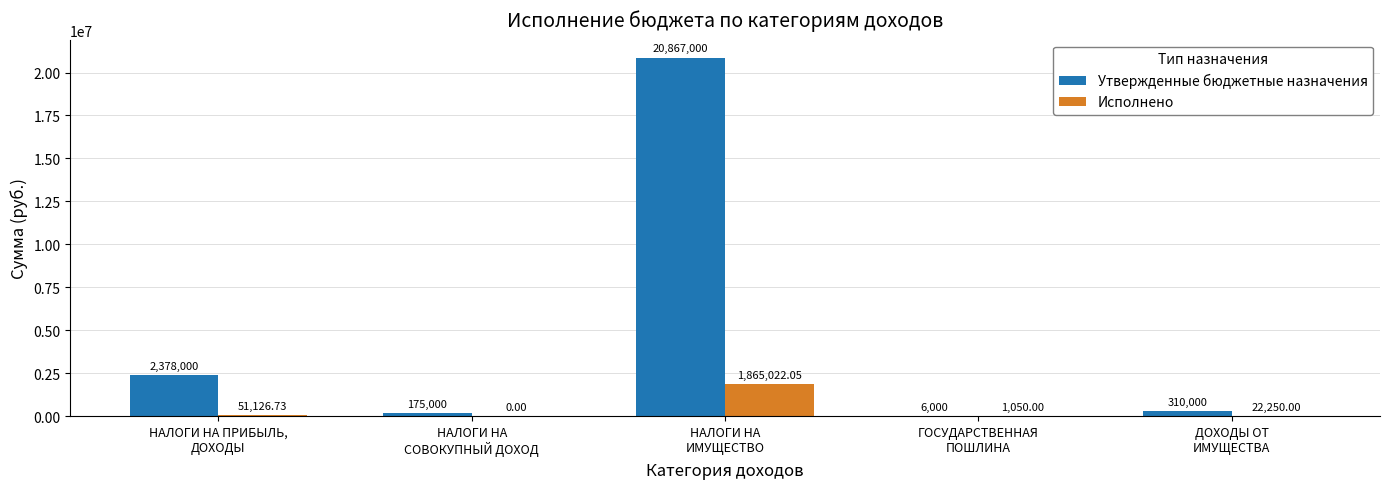

What is the sum of the Утвержденные бюджетные назначения values at НАЛОГИ НА
СОВОКУПНЫЙ ДОХОД and НАЛОГИ НА ПРИБЫЛЬ,
ДОХОДЫ?

2553000.0